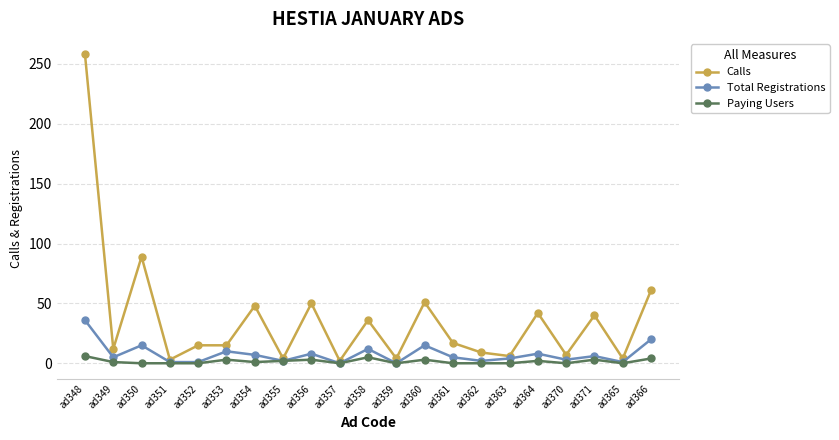

What is the value of the Calls point at the 8th from the left?

4